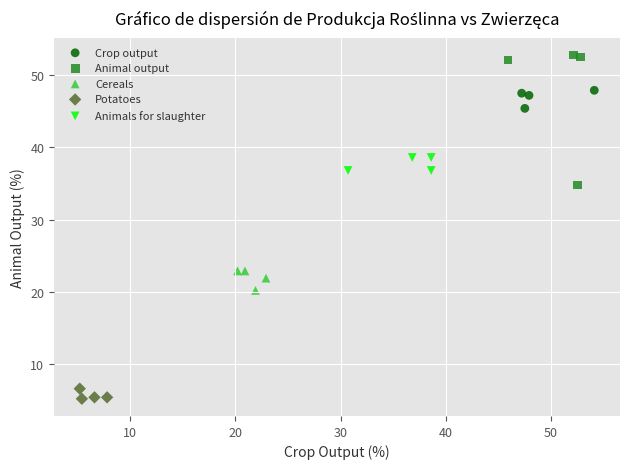

Which series reaches the minimum Y coordinate?

Potatoes